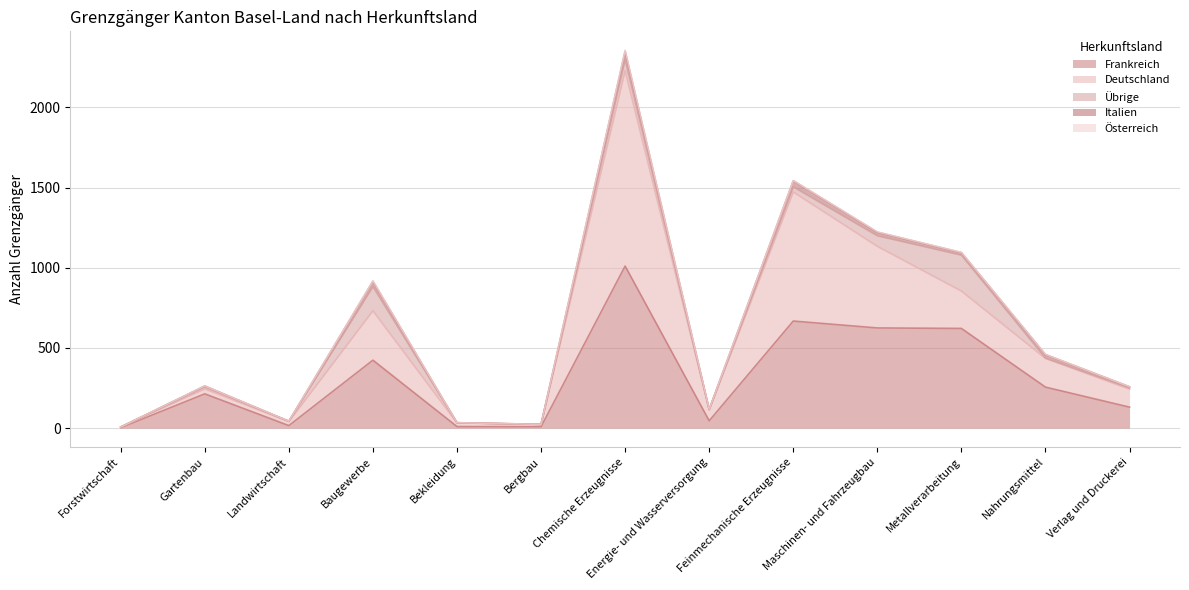

What are all the series names shown in the legend?

Frankreich, Deutschland, Übrige, Italien, Österreich